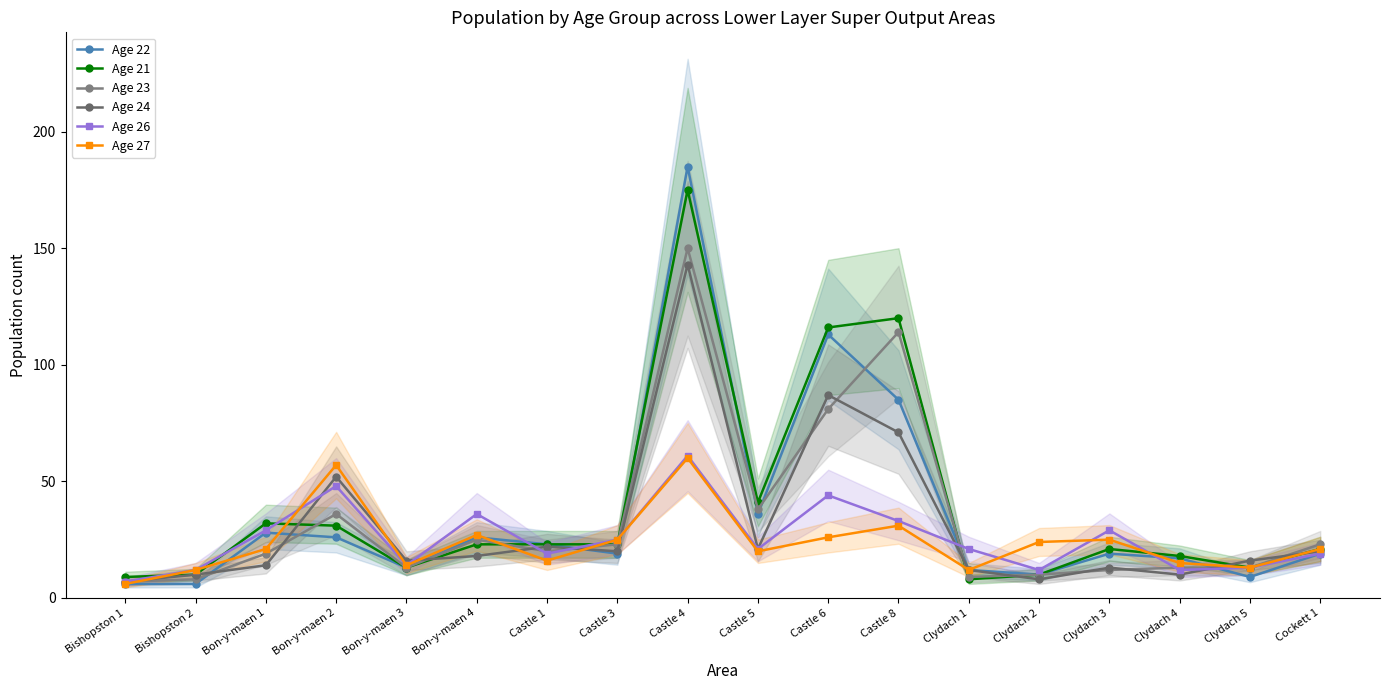

Reading left to right, list all the values displayed in this chart.

Age 22: Bishopston 1=6	Bishopston 2=6	Bon-y-maen 1=28	Bon-y-maen 2=26	Bon-y-maen 3=13	Bon-y-maen 4=26	Castle 1=23	Castle 3=19	Castle 4=185	Castle 5=36	Castle 6=113	Castle 8=85	Clydach 1=12	Clydach 2=10	Clydach 3=19	Clydach 4=17	Clydach 5=9	Cockett 1=19
Age 21: Bishopston 1=9	Bishopston 2=10	Bon-y-maen 1=32	Bon-y-maen 2=31	Bon-y-maen 3=13	Bon-y-maen 4=23	Castle 1=23	Castle 3=23	Castle 4=175	Castle 5=41	Castle 6=116	Castle 8=120	Clydach 1=8	Clydach 2=10	Clydach 3=21	Clydach 4=18	Clydach 5=13	Cockett 1=21
Age 23: Bishopston 1=7	Bishopston 2=8	Bon-y-maen 1=19	Bon-y-maen 2=36	Bon-y-maen 3=13	Bon-y-maen 4=25	Castle 1=20	Castle 3=23	Castle 4=150	Castle 5=38	Castle 6=81	Castle 8=114	Clydach 1=9	Clydach 2=10	Clydach 3=12	Clydach 4=13	Clydach 5=13	Cockett 1=23
Age 24: Bishopston 1=7	Bishopston 2=10	Bon-y-maen 1=14	Bon-y-maen 2=52	Bon-y-maen 3=16	Bon-y-maen 4=18	Castle 1=22	Castle 3=20	Castle 4=143	Castle 5=21	Castle 6=87	Castle 8=71	Clydach 1=12	Clydach 2=8	Clydach 3=13	Clydach 4=10	Clydach 5=16	Cockett 1=20
Age 26: Bishopston 1=7	Bishopston 2=12	Bon-y-maen 1=29	Bon-y-maen 2=48	Bon-y-maen 3=14	Bon-y-maen 4=36	Castle 1=19	Castle 3=25	Castle 4=61	Castle 5=21	Castle 6=44	Castle 8=33	Clydach 1=21	Clydach 2=12	Clydach 3=29	Clydach 4=12	Clydach 5=13	Cockett 1=19
Age 27: Bishopston 1=6	Bishopston 2=12	Bon-y-maen 1=21	Bon-y-maen 2=57	Bon-y-maen 3=14	Bon-y-maen 4=27	Castle 1=16	Castle 3=25	Castle 4=60	Castle 5=20	Castle 6=26	Castle 8=31	Clydach 1=12	Clydach 2=24	Clydach 3=25	Clydach 4=15	Clydach 5=13	Cockett 1=21